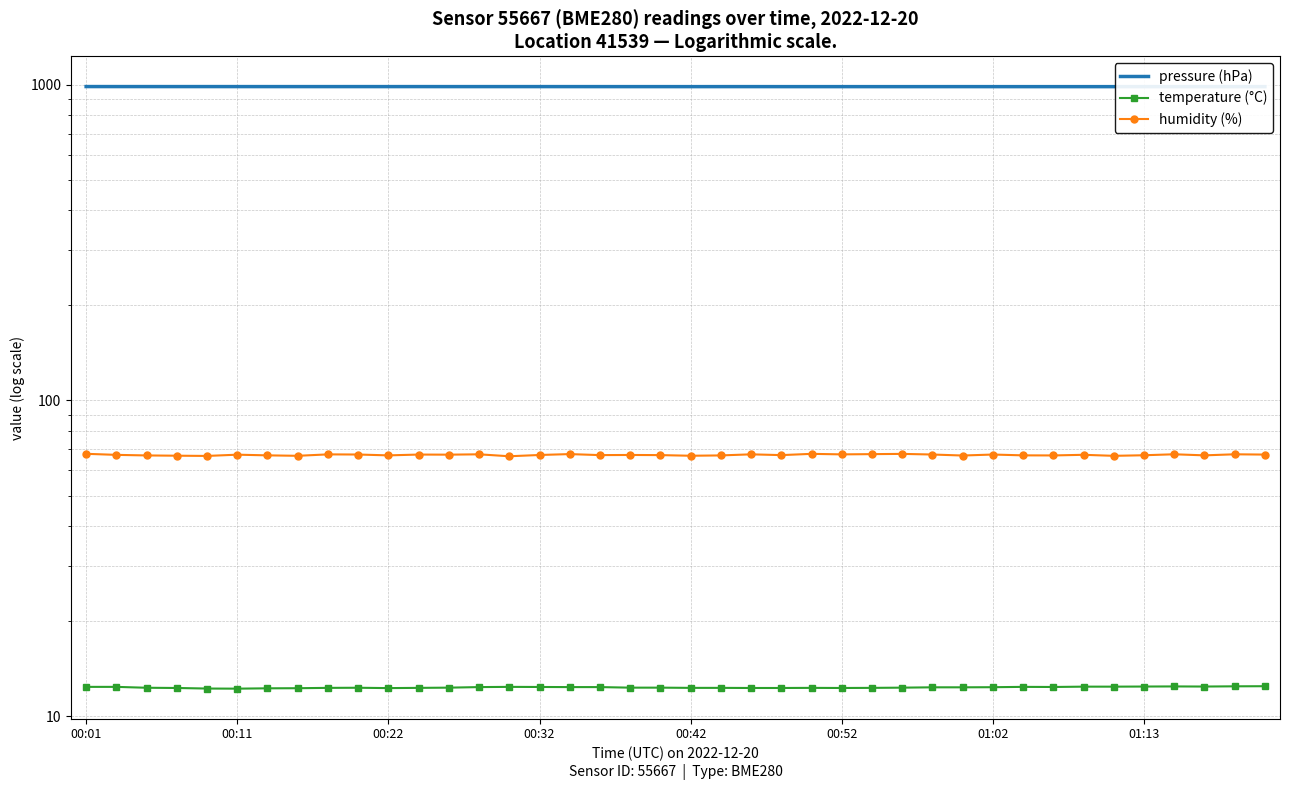

Is it true that pressure (hPa) equals 534.4 at 31?

False